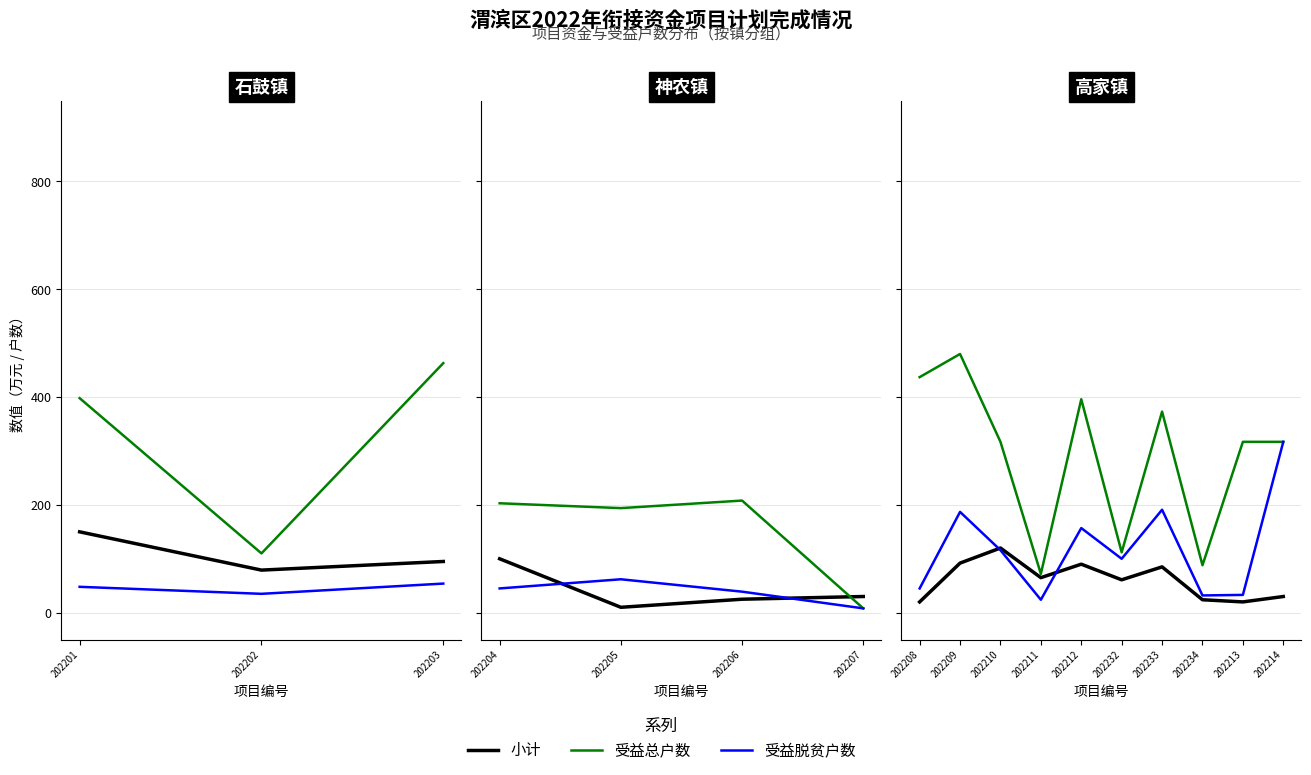

List the series in order of their peak value, highest first.

受益总户数, 受益脱贫户数, 小计